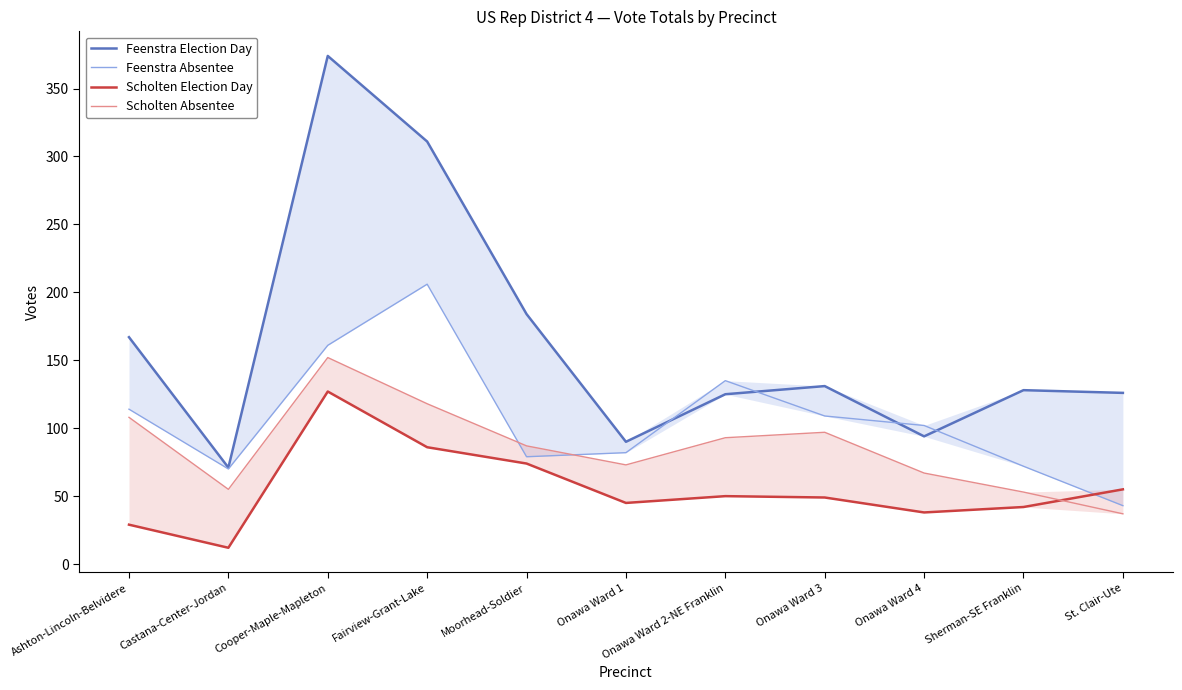

The value of Feenstra Absentee at Onawa Ward 1 is 82. True or false?

True